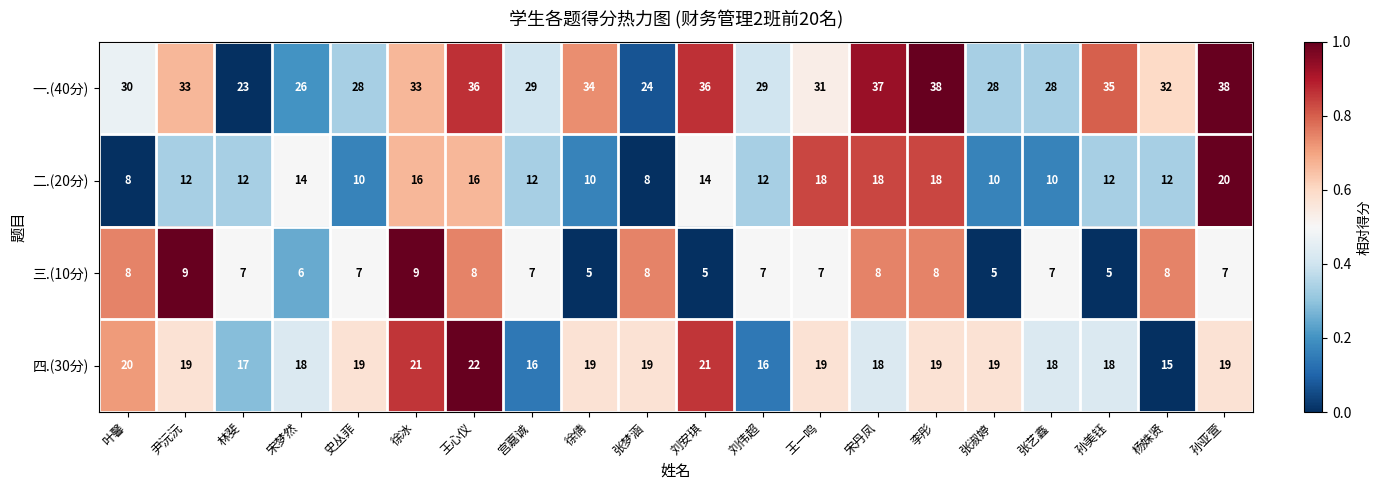

Rank the series by their maximum value, from lowest to highest.

三.(10分), 二.(20分), 四.(30分), 一.(40分)